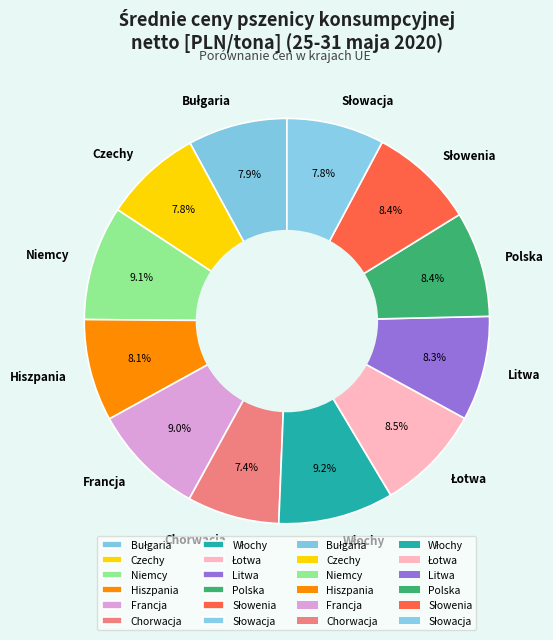

Does any single category account for the majority?

No